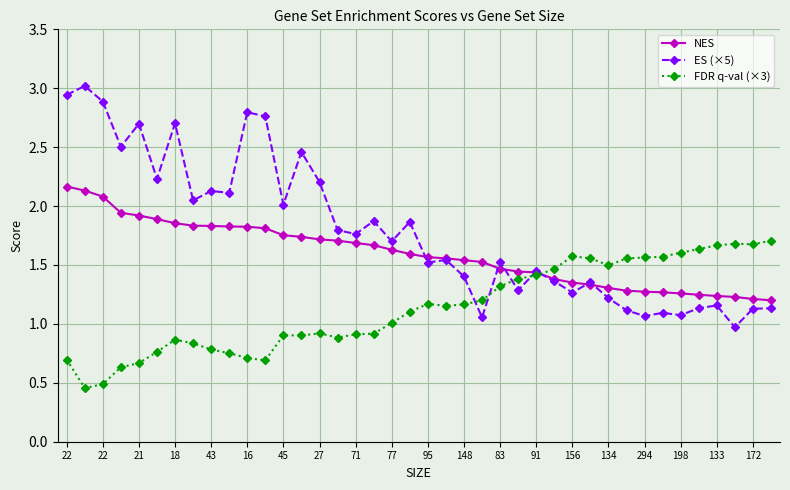

True or false: FDR q-val (×3) has more than 2 interior local peaks.

True